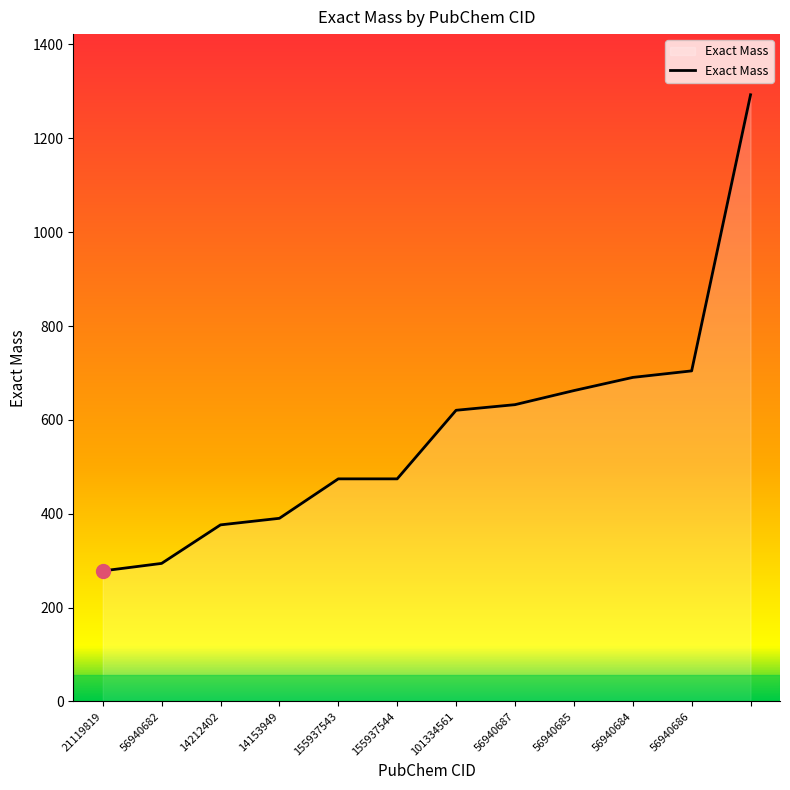

What is the greatest value displayed?

1292.8